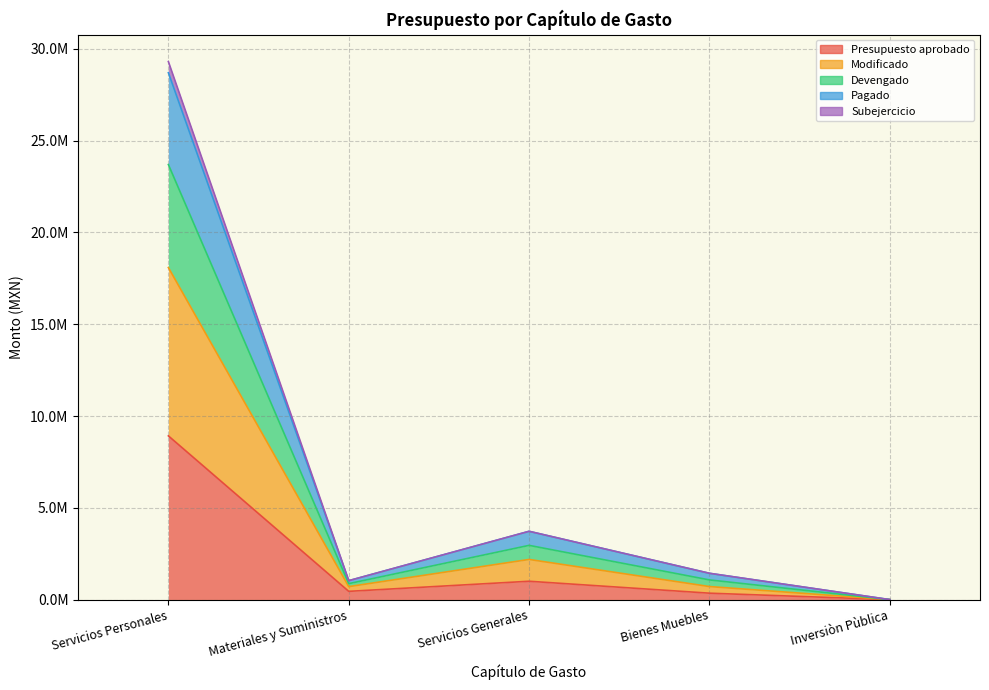

What are all the series names shown in the legend?

Presupuesto aprobado, Modificado, Devengado, Pagado, Subejercicio